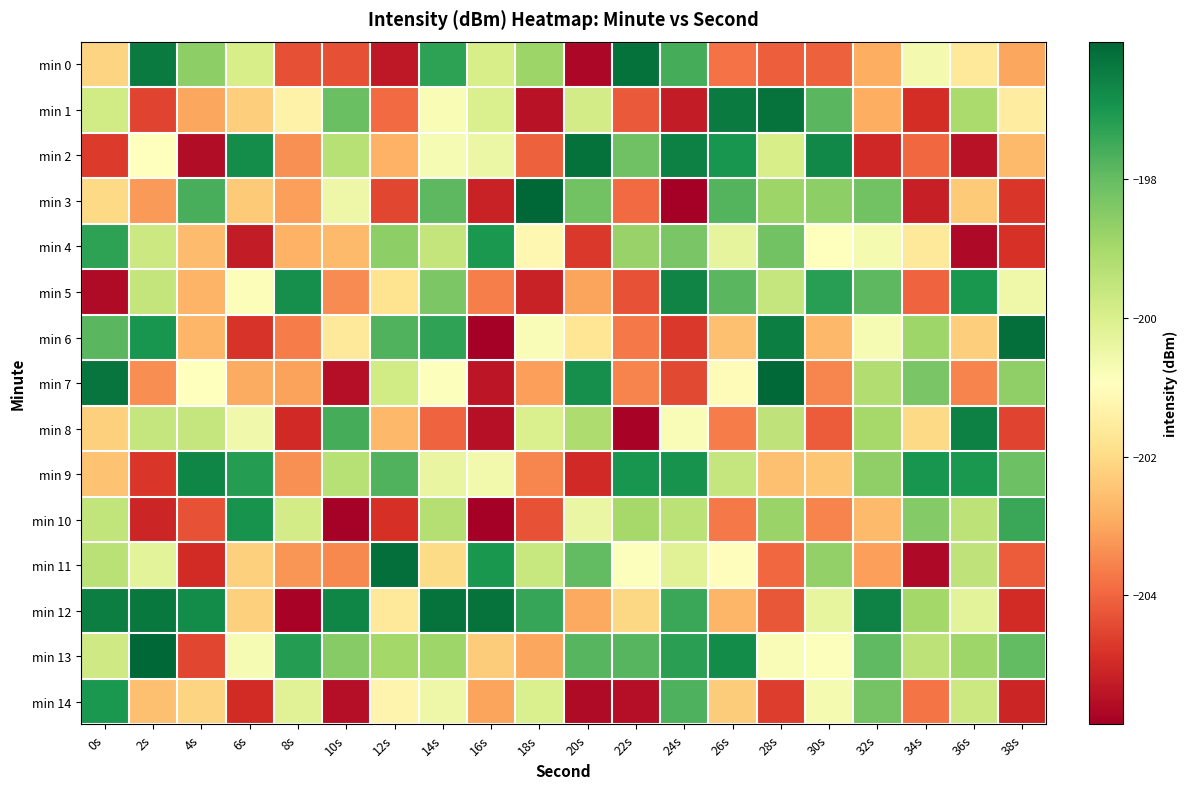

List the series in order of their peak value, highest first.

min 13, min 3, min 7, min 11, min 6, min 0, min 2, min 12, min 1, min 8, min 5, min 9, min 10, min 14, min 4